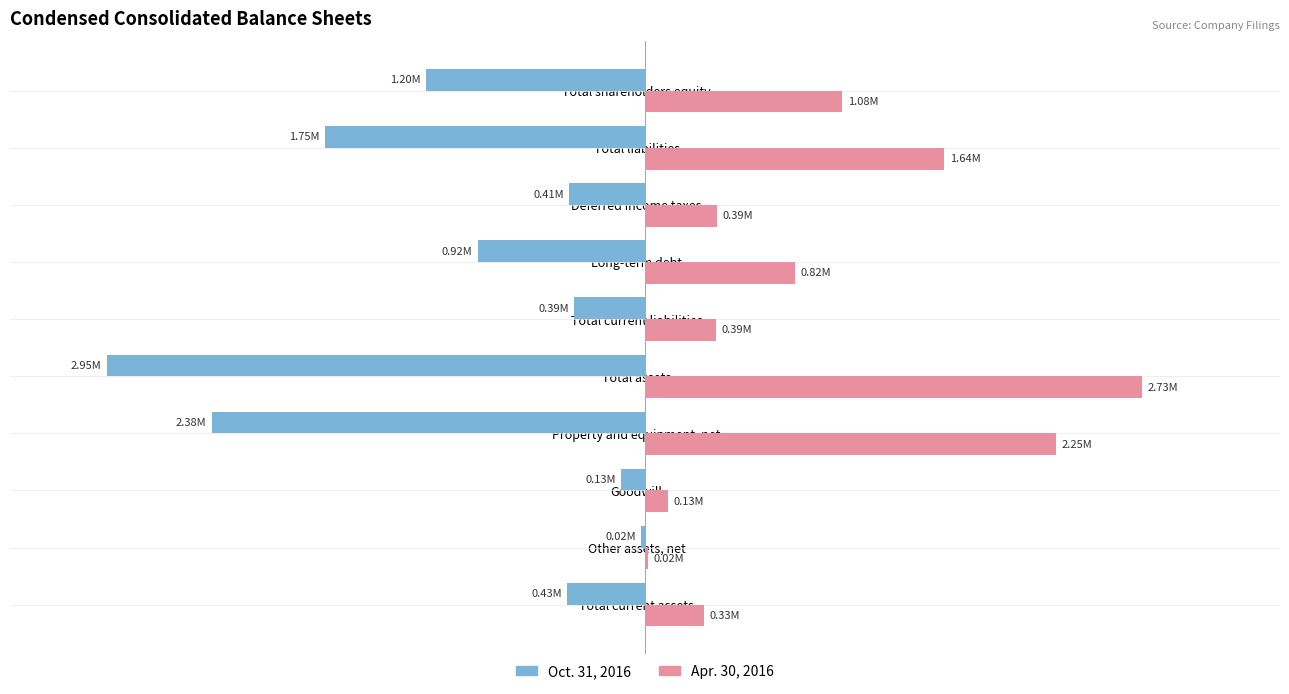

What are all the series names shown in the legend?

Oct. 31, 2016, Apr. 30, 2016